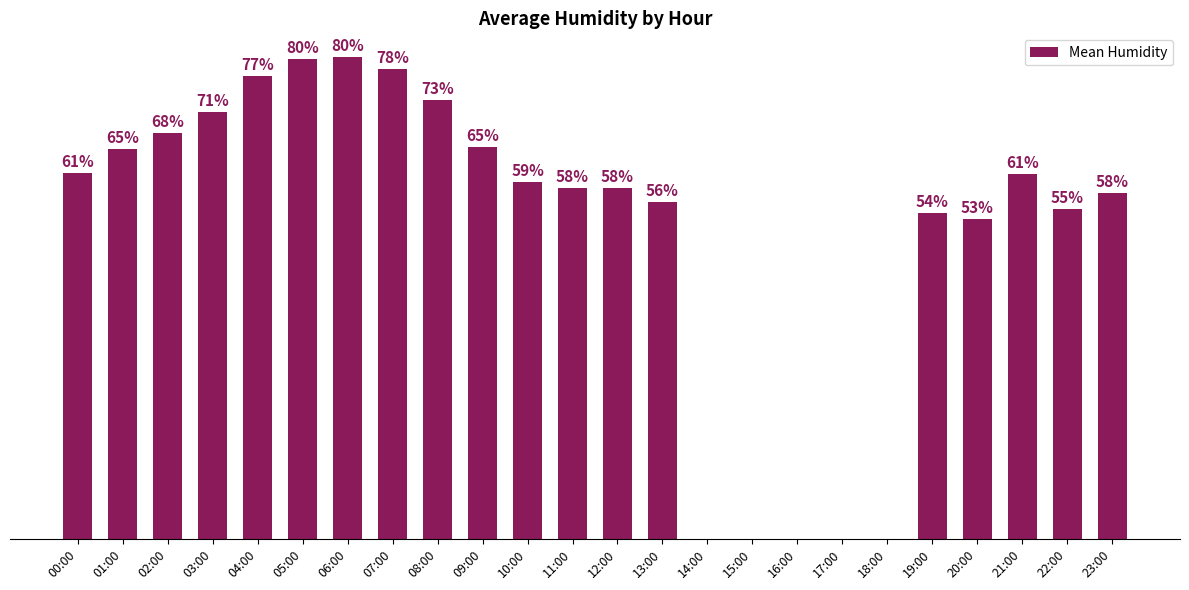

Between 07:00 and 23:00, which is larger?

07:00